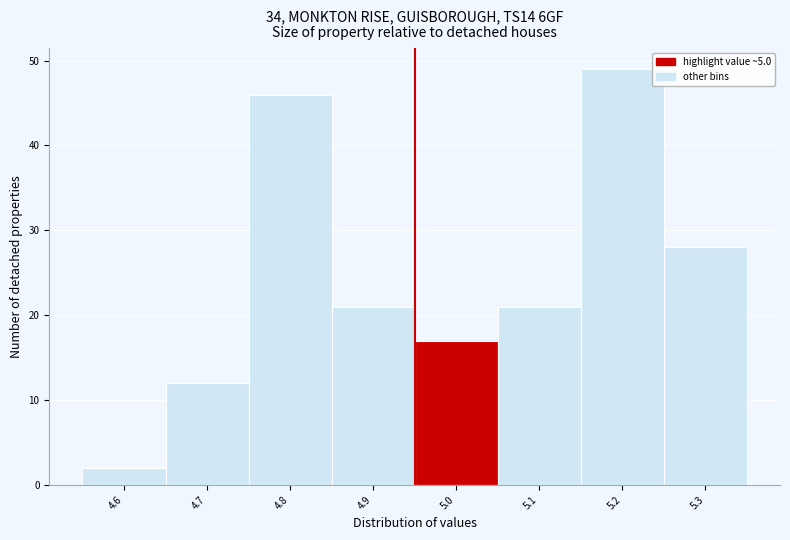

Reading left to right, what are all the values shown in this chart?

4.6=2	4.7=12	4.8=46	4.9=21	5.0=17	5.1=21	5.2=49	5.3=28